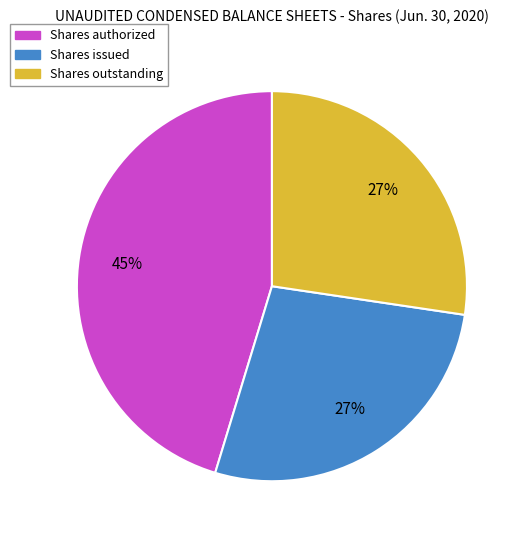

Does any single category account for the majority?

No